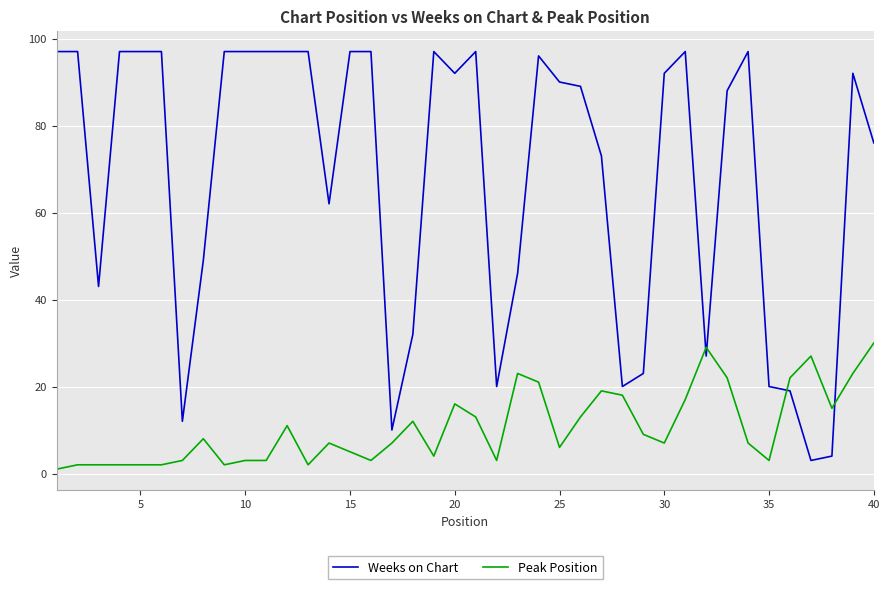

What is the difference between the maximum and second lowest values in the Peak Position series?

28